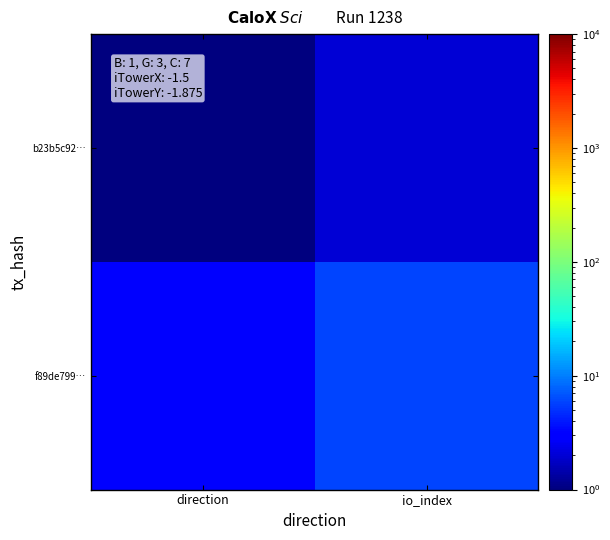

Count the number of data series in this chart.

2